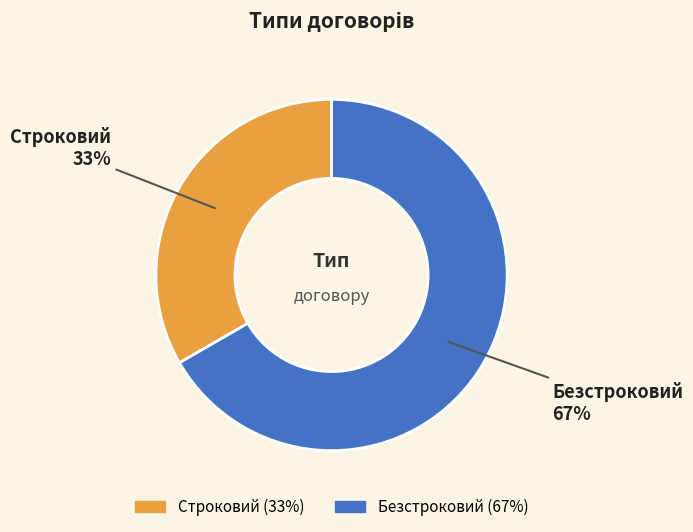

Between Строковий and Безстроковий, which is larger?

Безстроковий